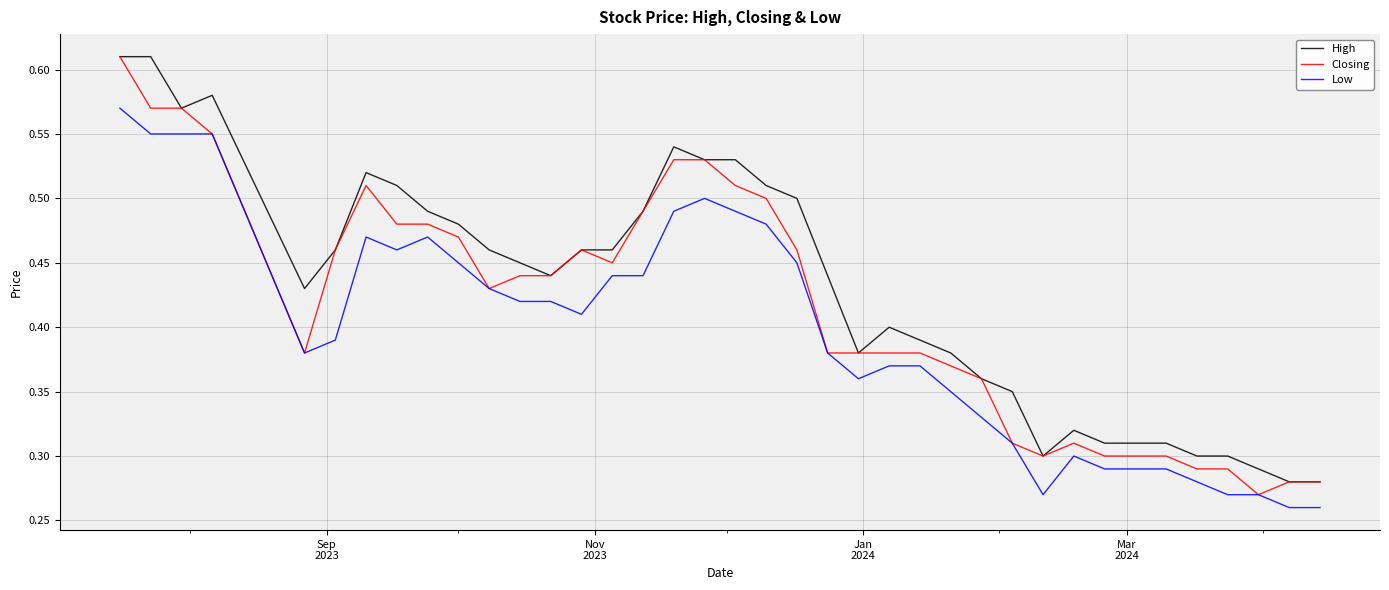

List the series in order of their overall mean, highest first.

High, Closing, Low